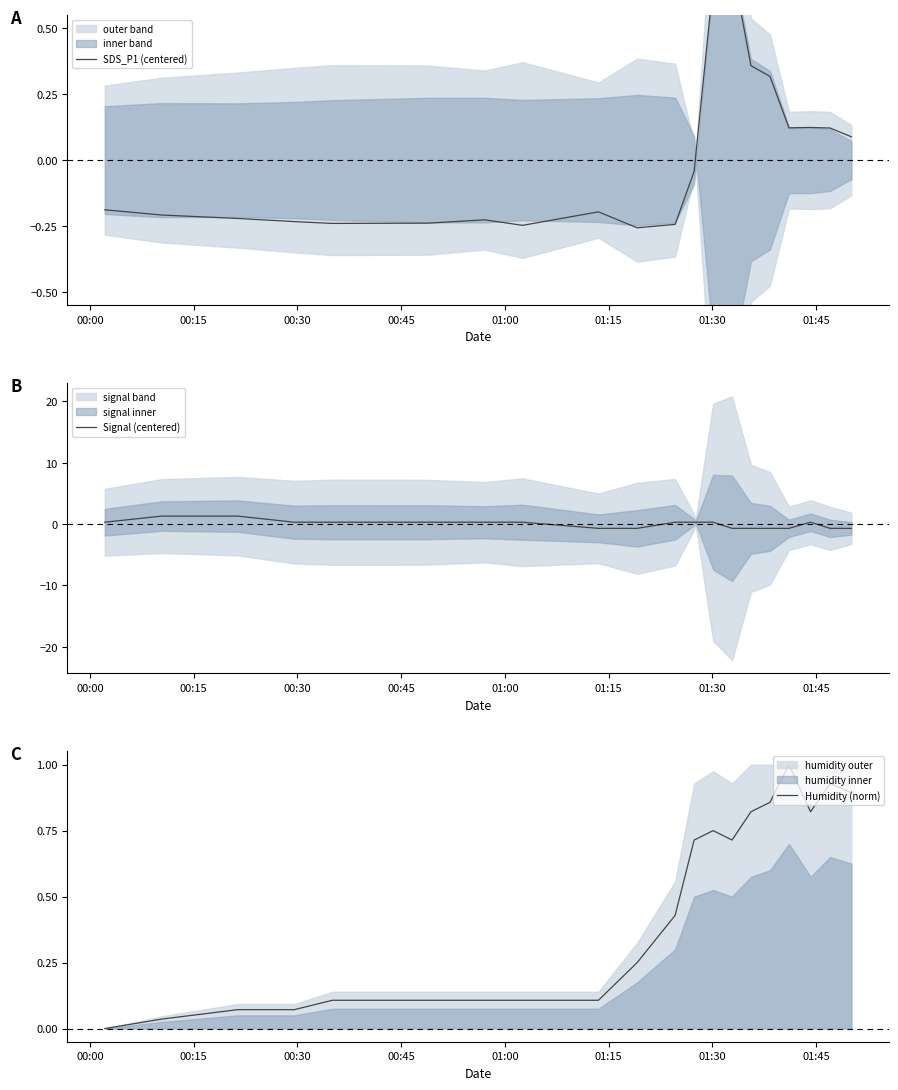

What is the difference between the second highest and minimum values in the Signal (centered) series?

2.0